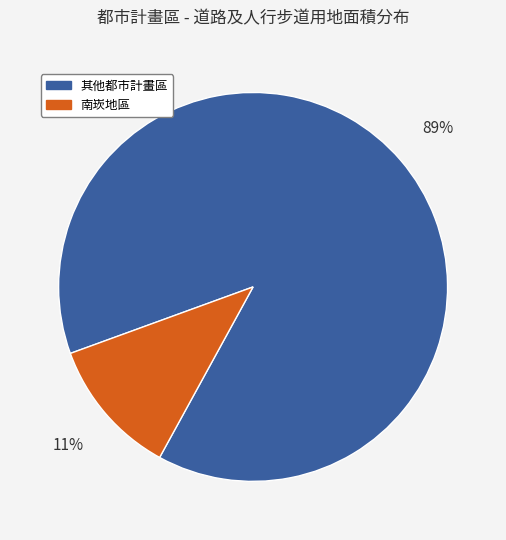

Does 南崁地區 account for over 50% of the chart?

No